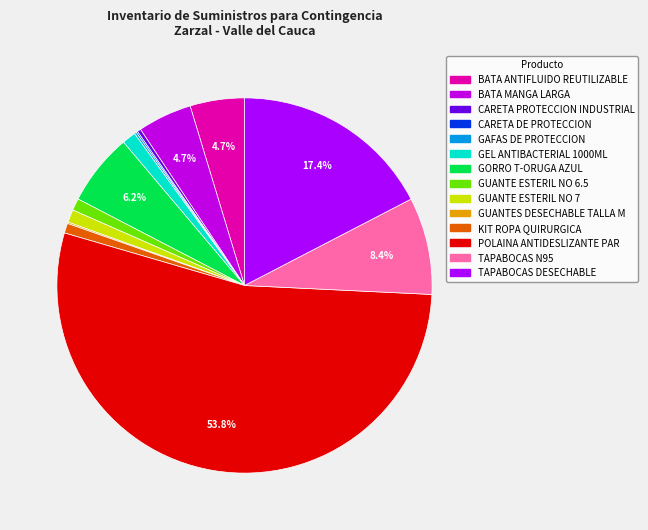

To the nearest percent, what is the difference between the largest and smallest slice percentages?

54%